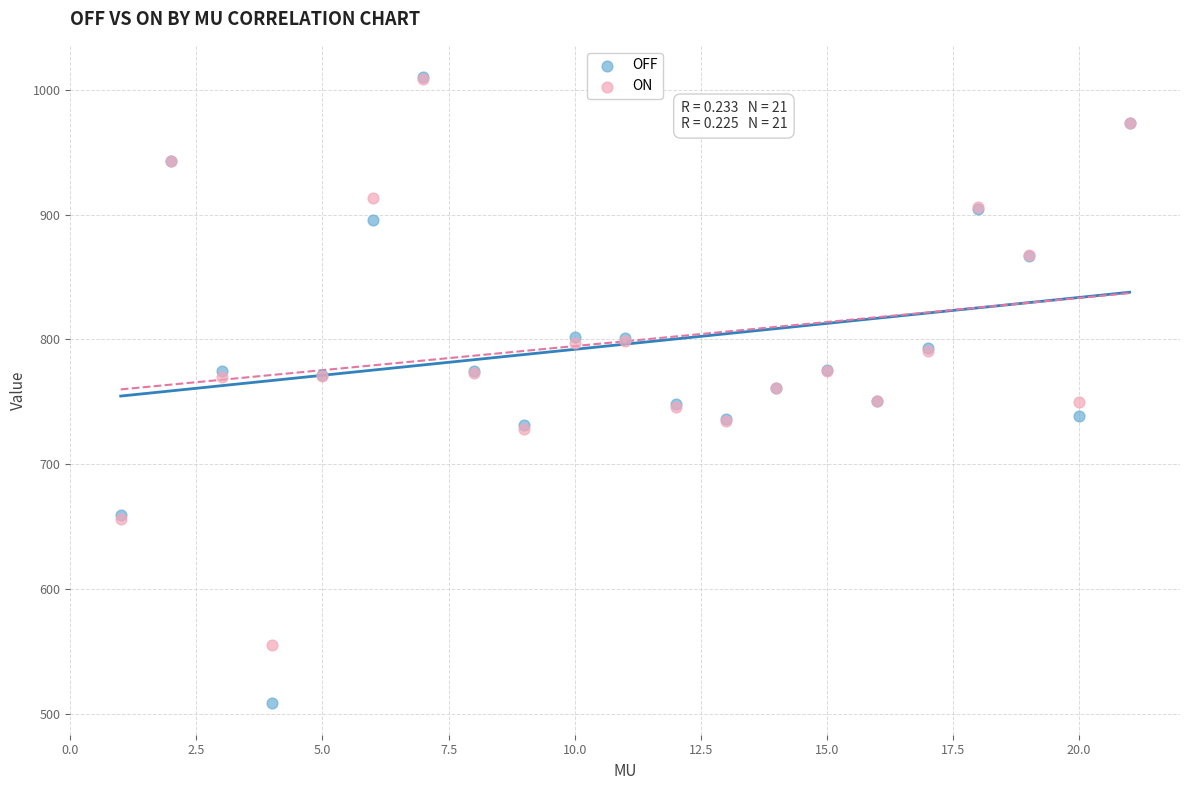

What are all the series names shown in the legend?

OFF, ON